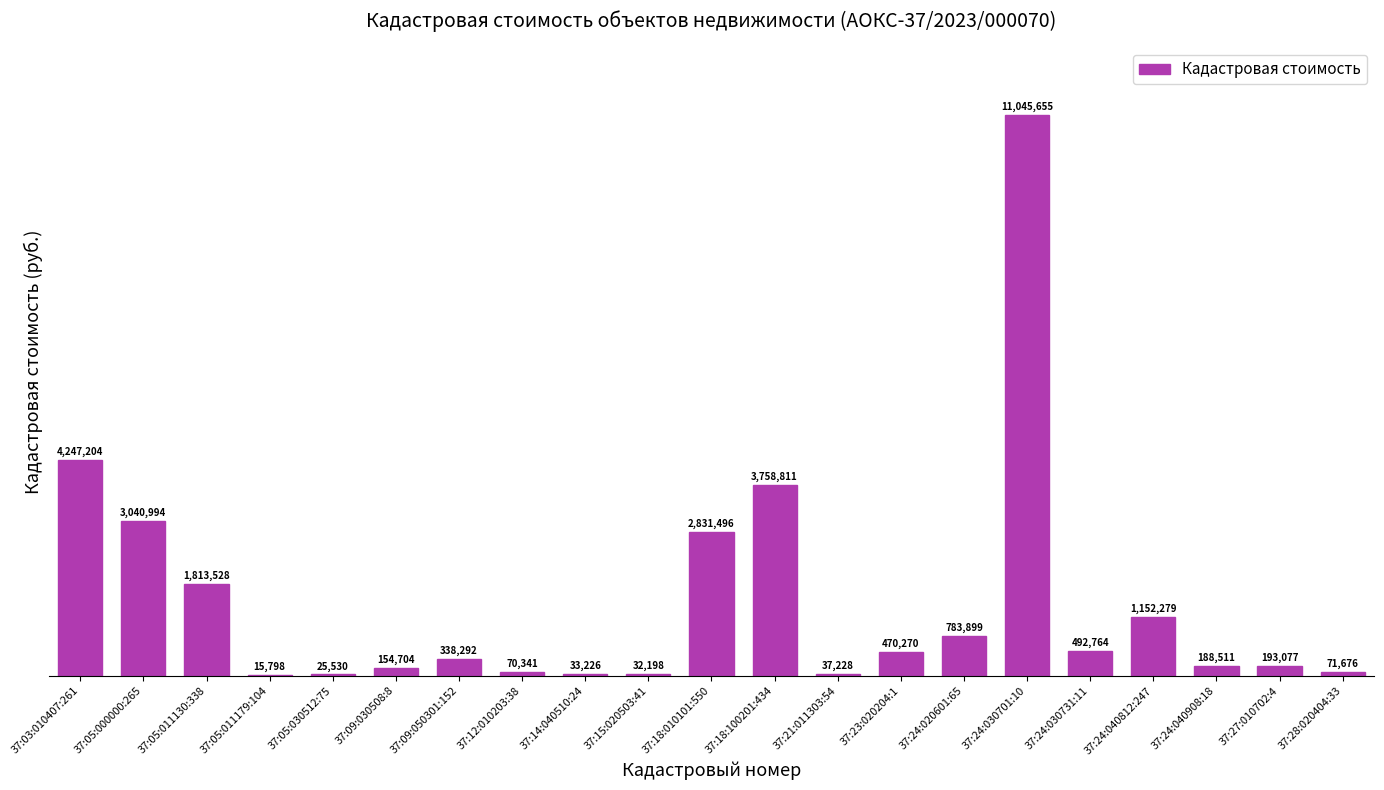

What is the greatest value displayed?

11045655.0